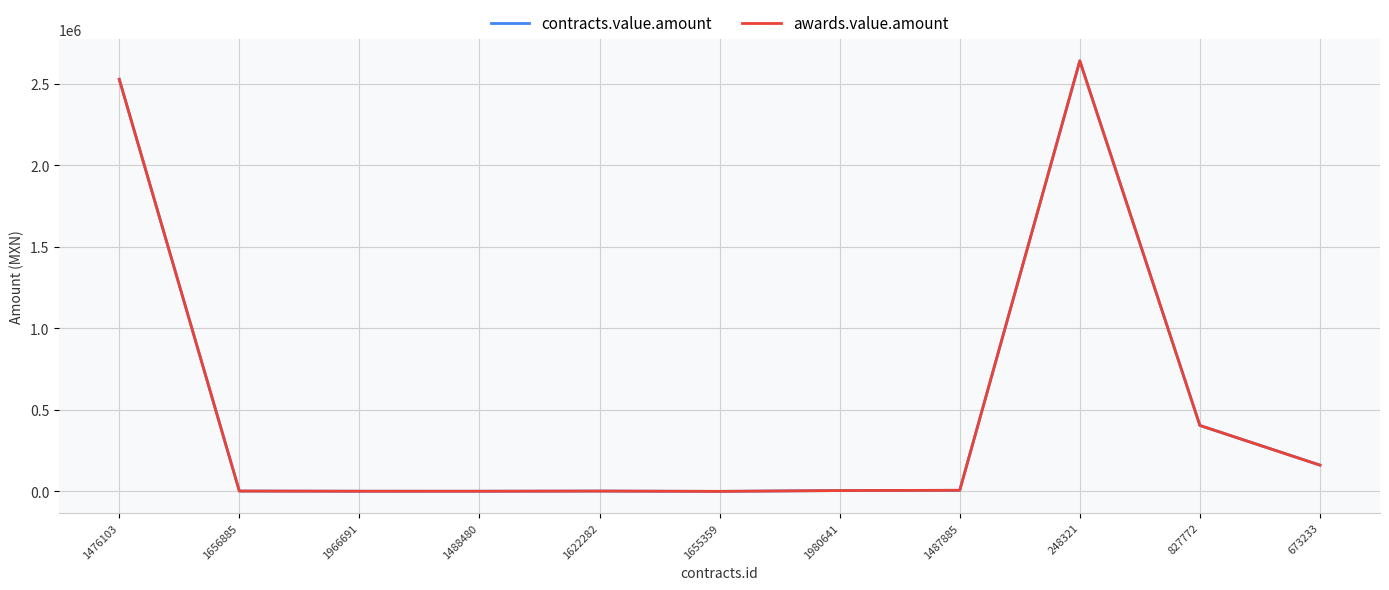

What is the difference between the second highest and minimum values in the awards.value.amount series?

2526719.2